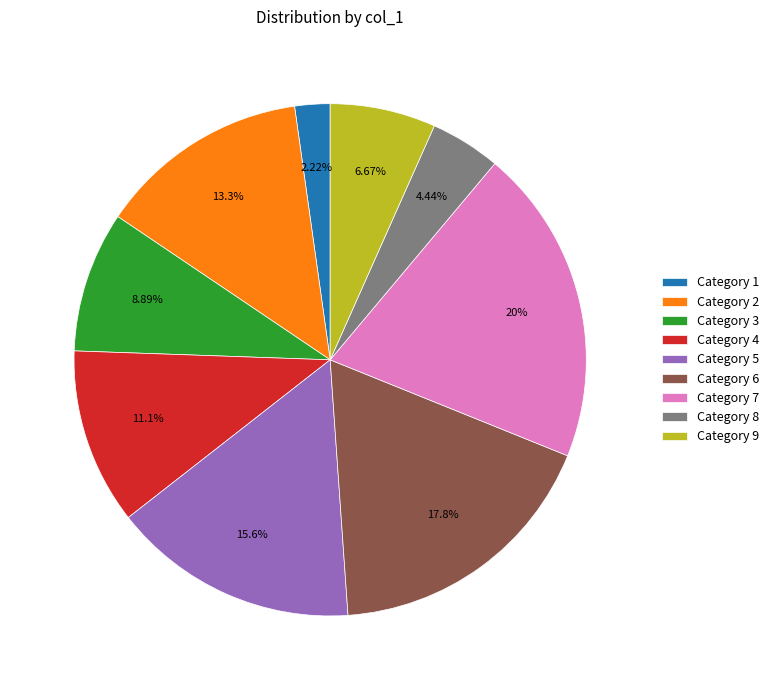

Rank the categories by value from highest to lowest.

Category 7, Category 6, Category 5, Category 2, Category 4, Category 3, Category 9, Category 8, Category 1